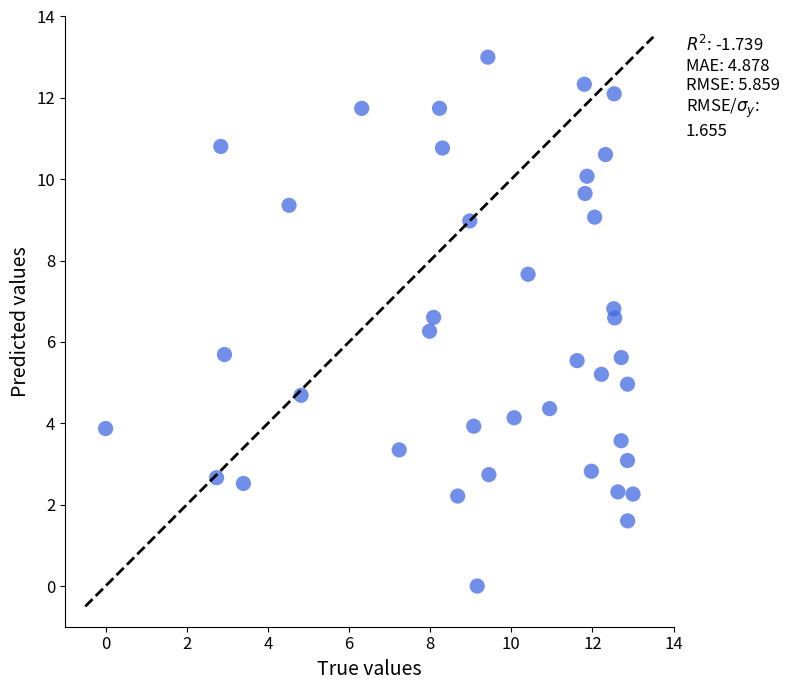

What is the range of Y values (max minus min)?

13.0